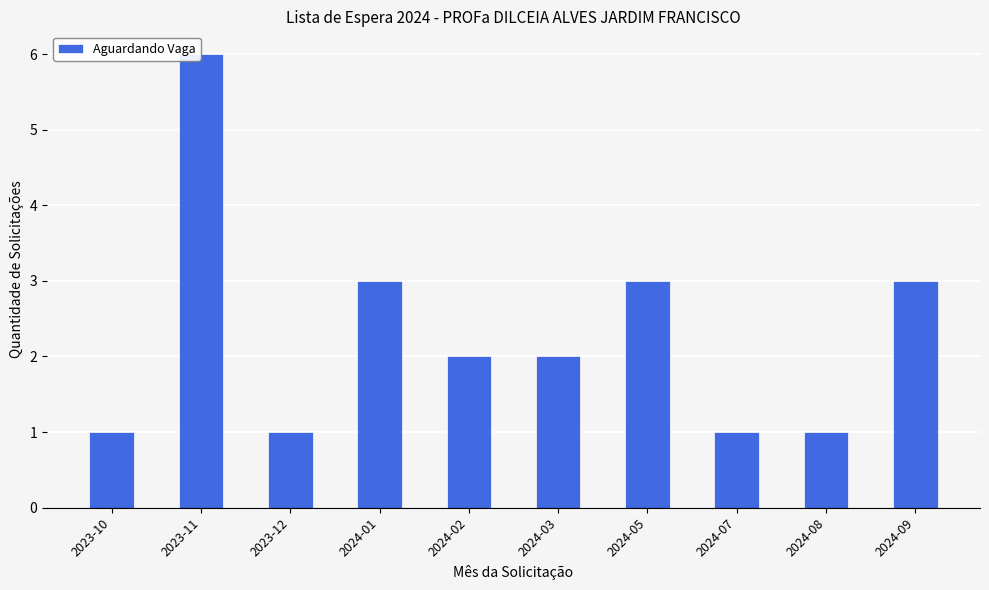

What is the average value?

2